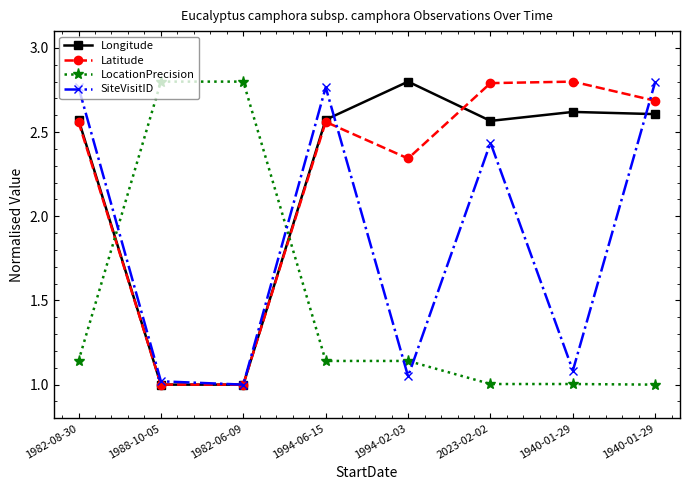

Which series ends up on top after the final intersection of Latitude and Longitude?

Latitude